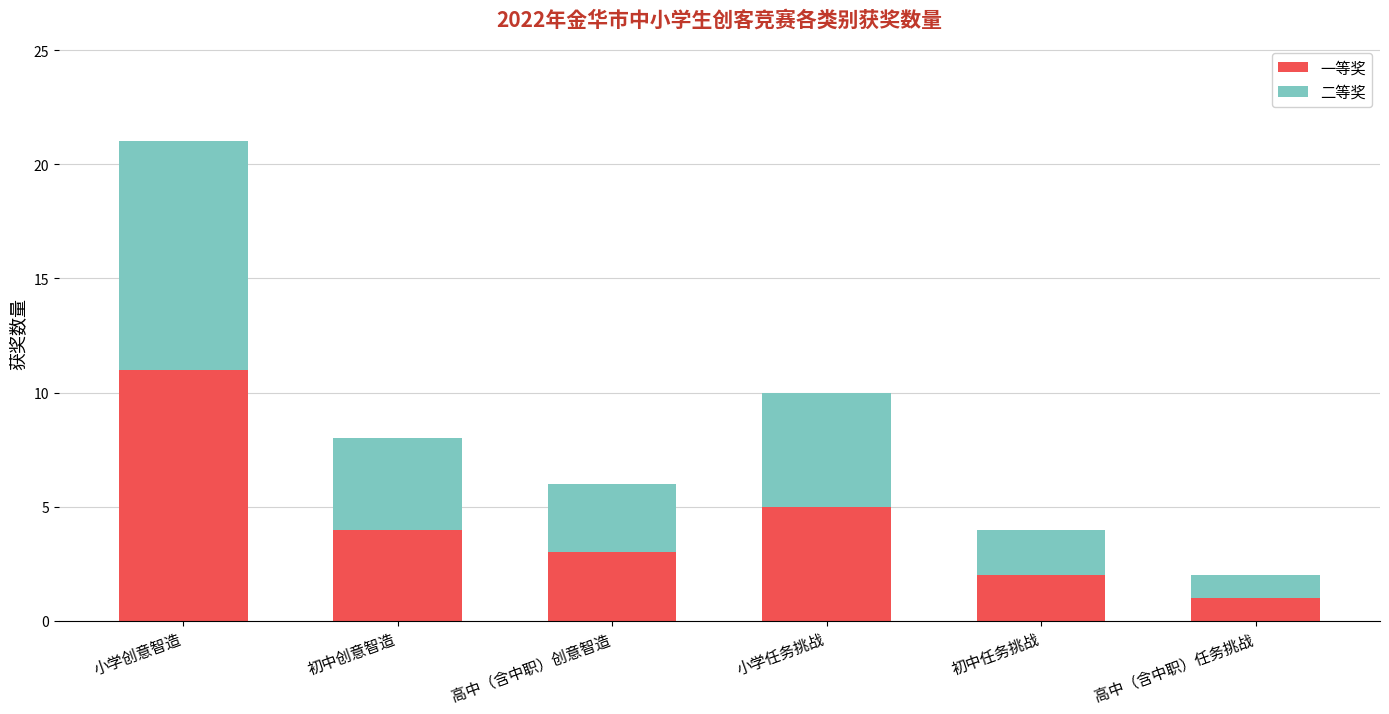

At which category is the sum across all series the highest?

小学创意智造